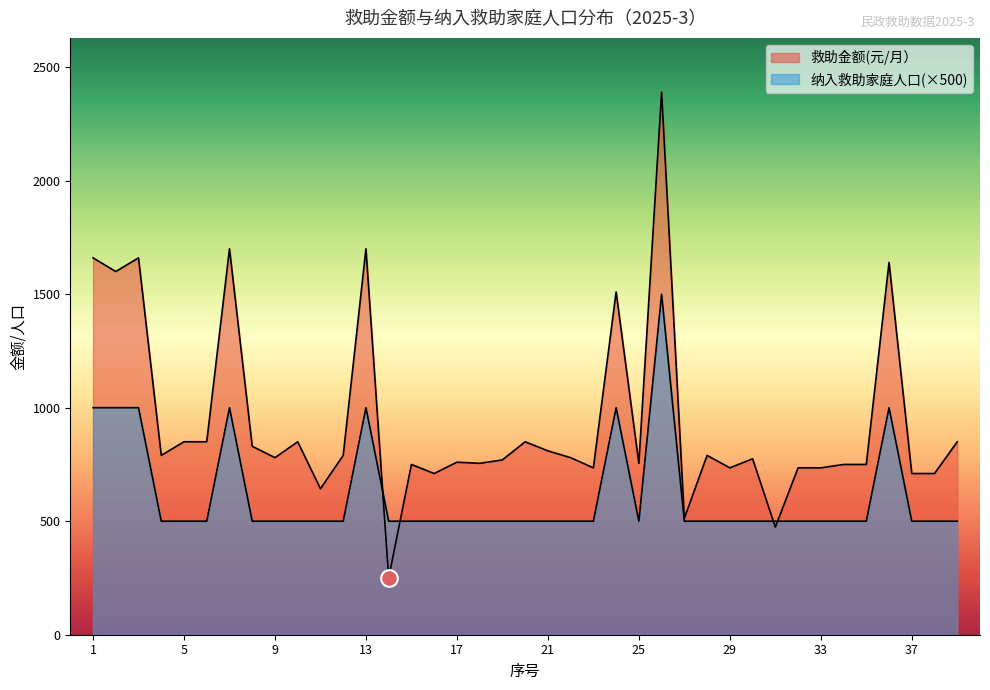

After their last crossing, which series has the higher values: 纳入救助家庭人口 or 救助金额(元/月）?

救助金额(元/月）